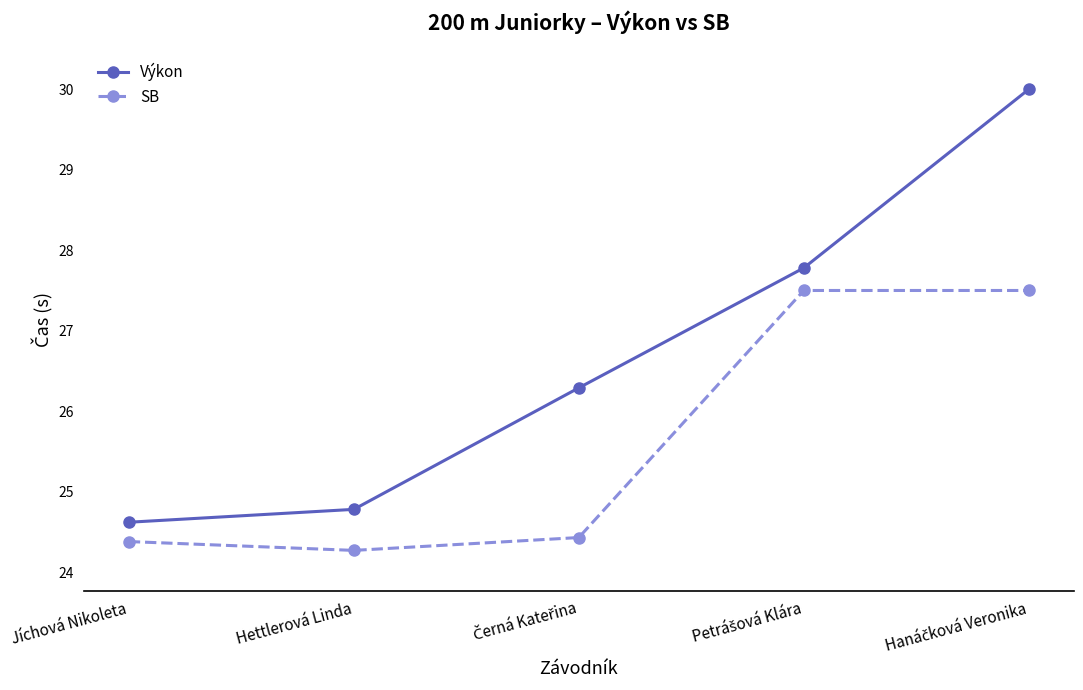

What position from the right is Jíchová Nikoleta?

5